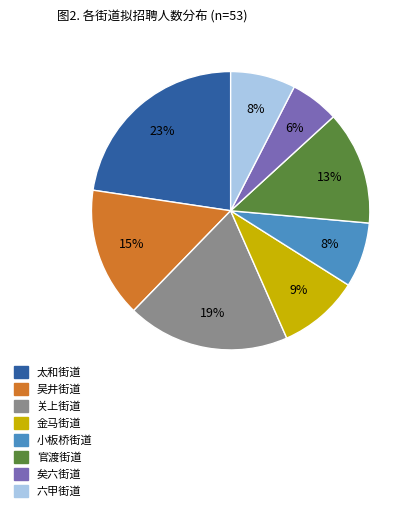

Is the sum of 小板桥街道 and 矣六街道 greater than half?

No